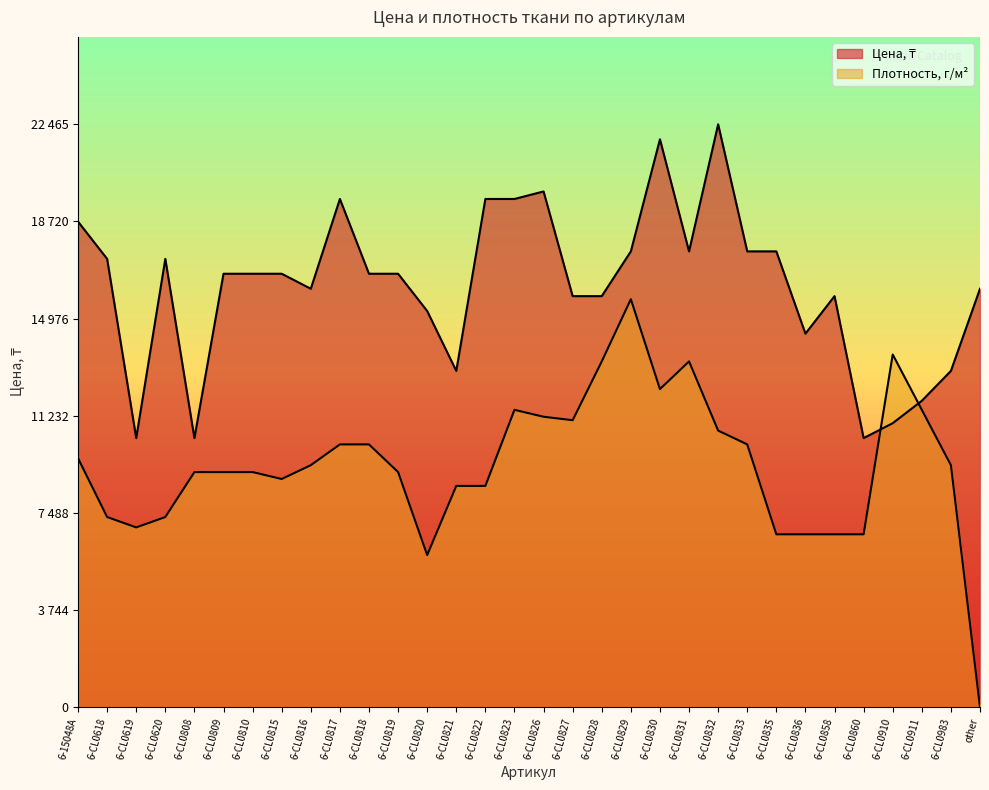

What are all the series names shown in the legend?

Цена, ₸, Плотность, г/м2